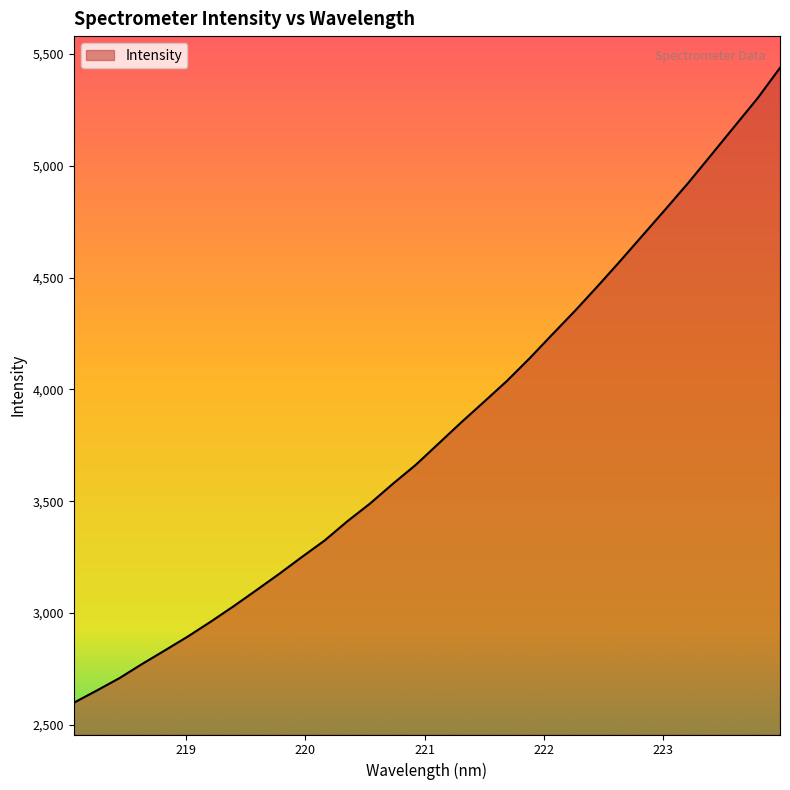

What is the difference between the maximum and minimum values?

2839.1